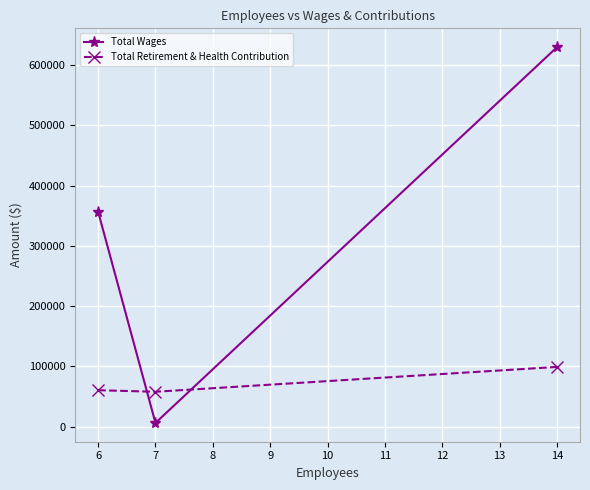

List the series in order of their overall mean, highest first.

Total Wages, Total Retirement & Health Contribution